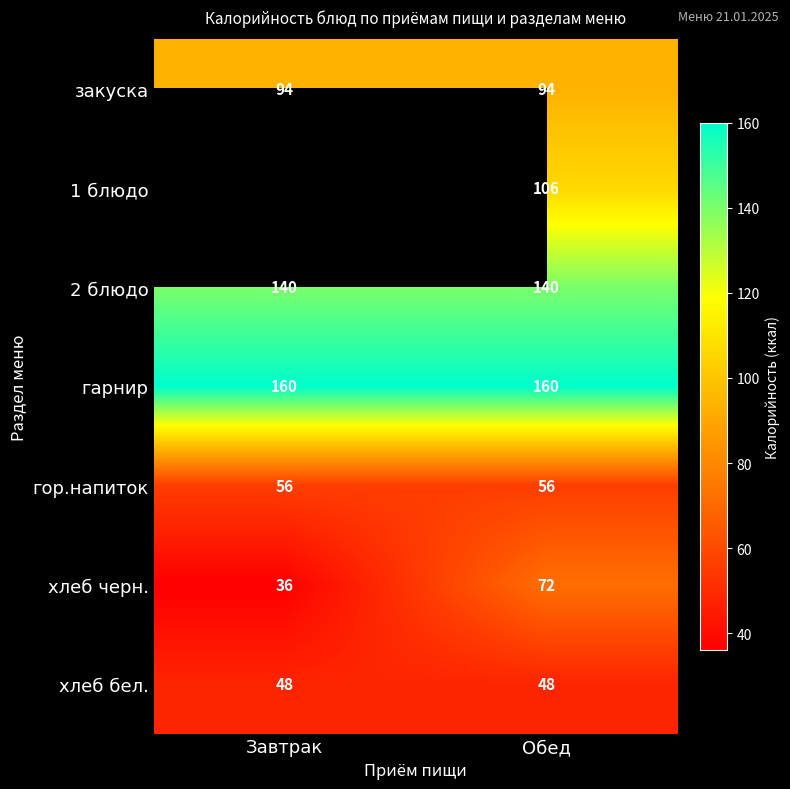

What is the spread (max minus min) of values at Завтрак?

124.0